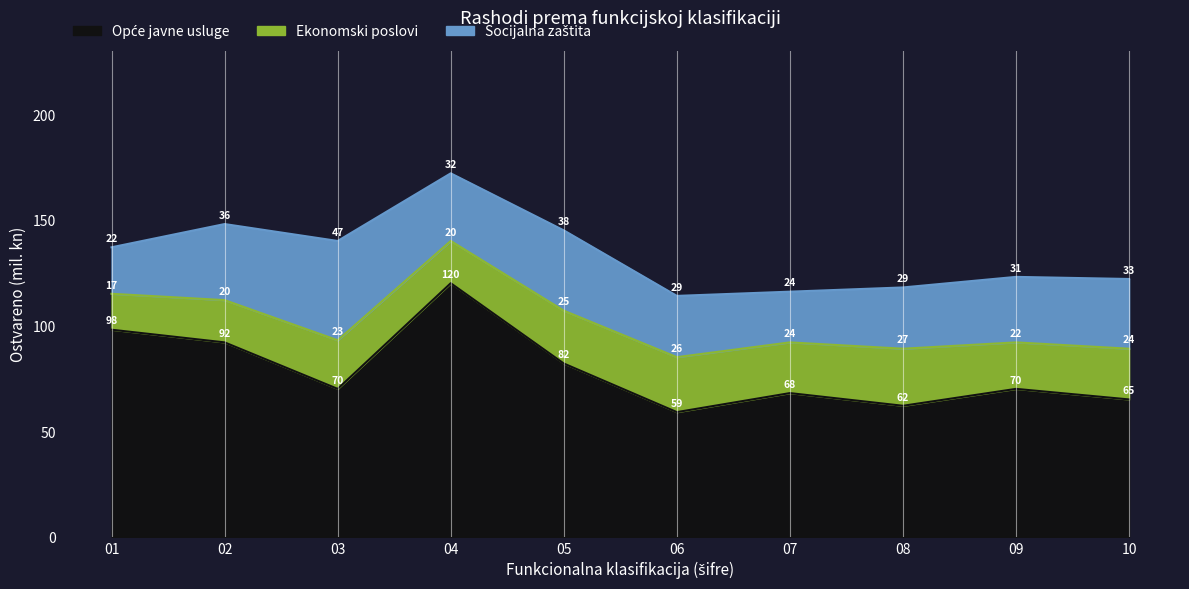

What is the value of the Ekonomski poslovi point at the 8th from the left?

27